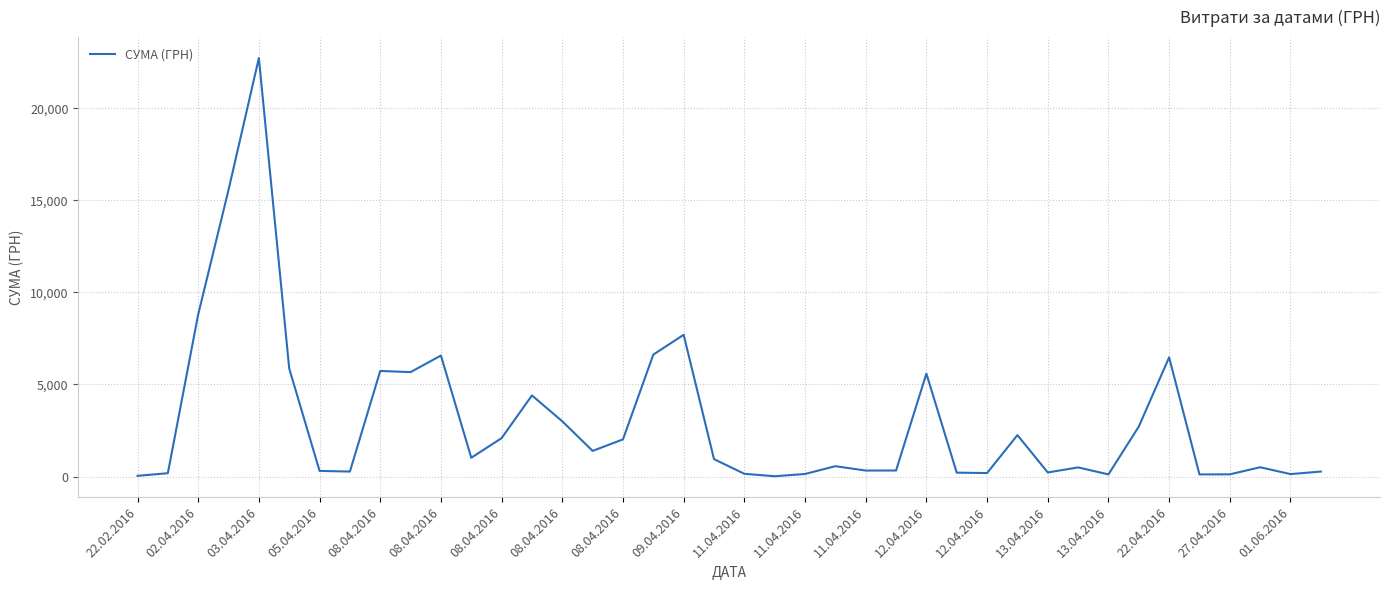

What is the difference between the maximum and minimum values?

22718.0